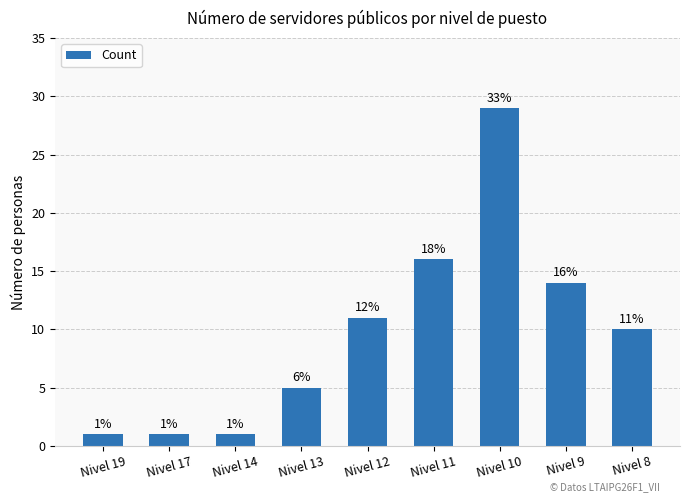

At which label does the data first exceed 10?

Nivel 12